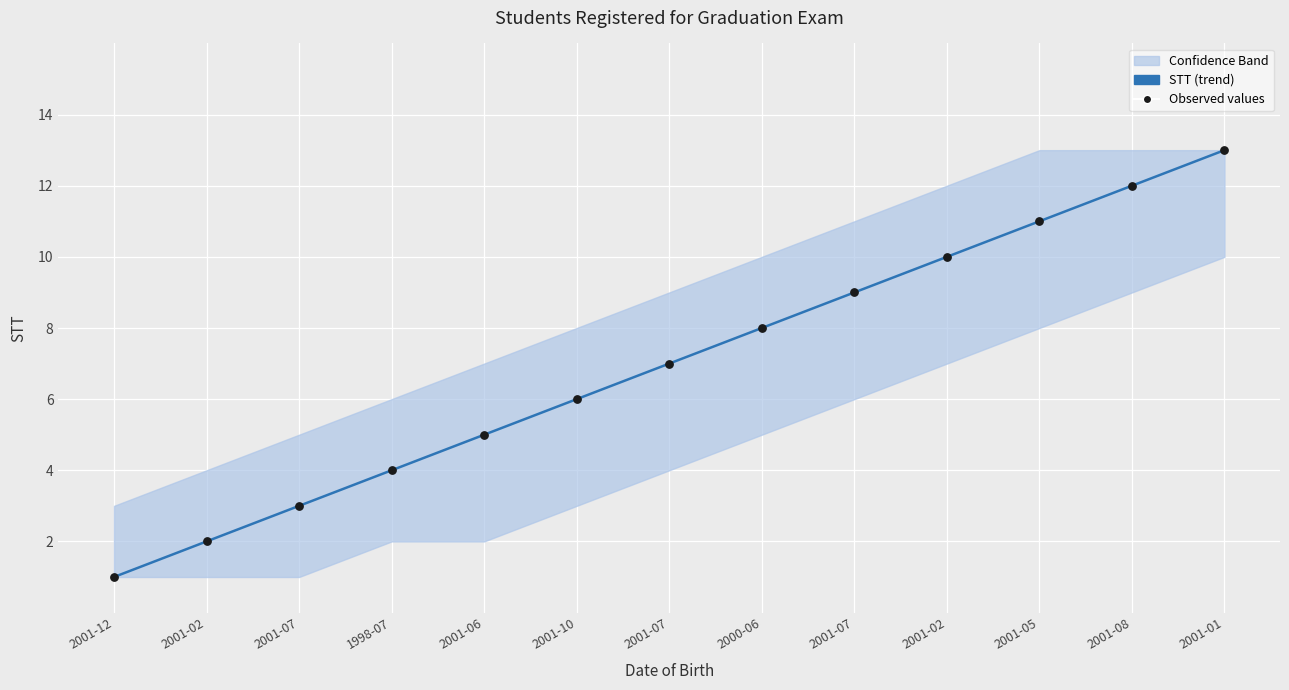

Which series reaches the maximum Y coordinate?

STT (trend)